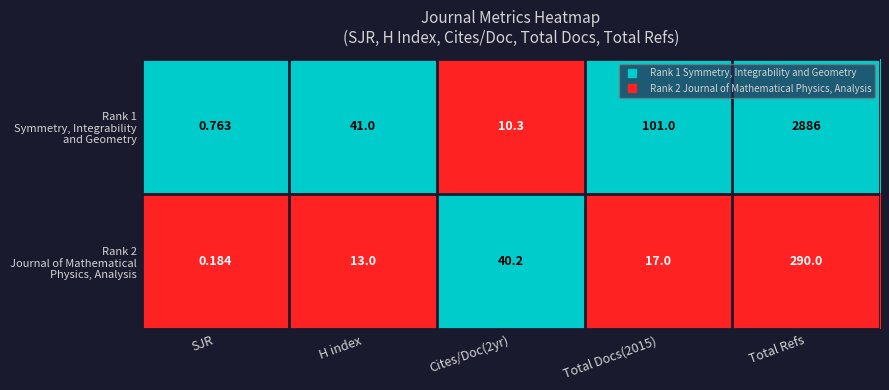

At which category is the sum across all series the highest?

Total Refs